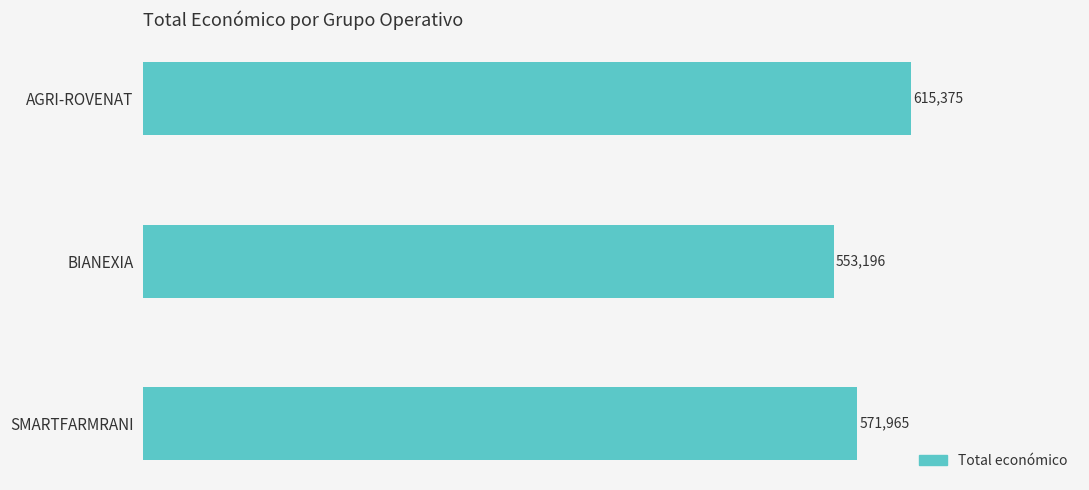

Which label corresponds to the largest value in the chart?

AGRI-ROVENAT